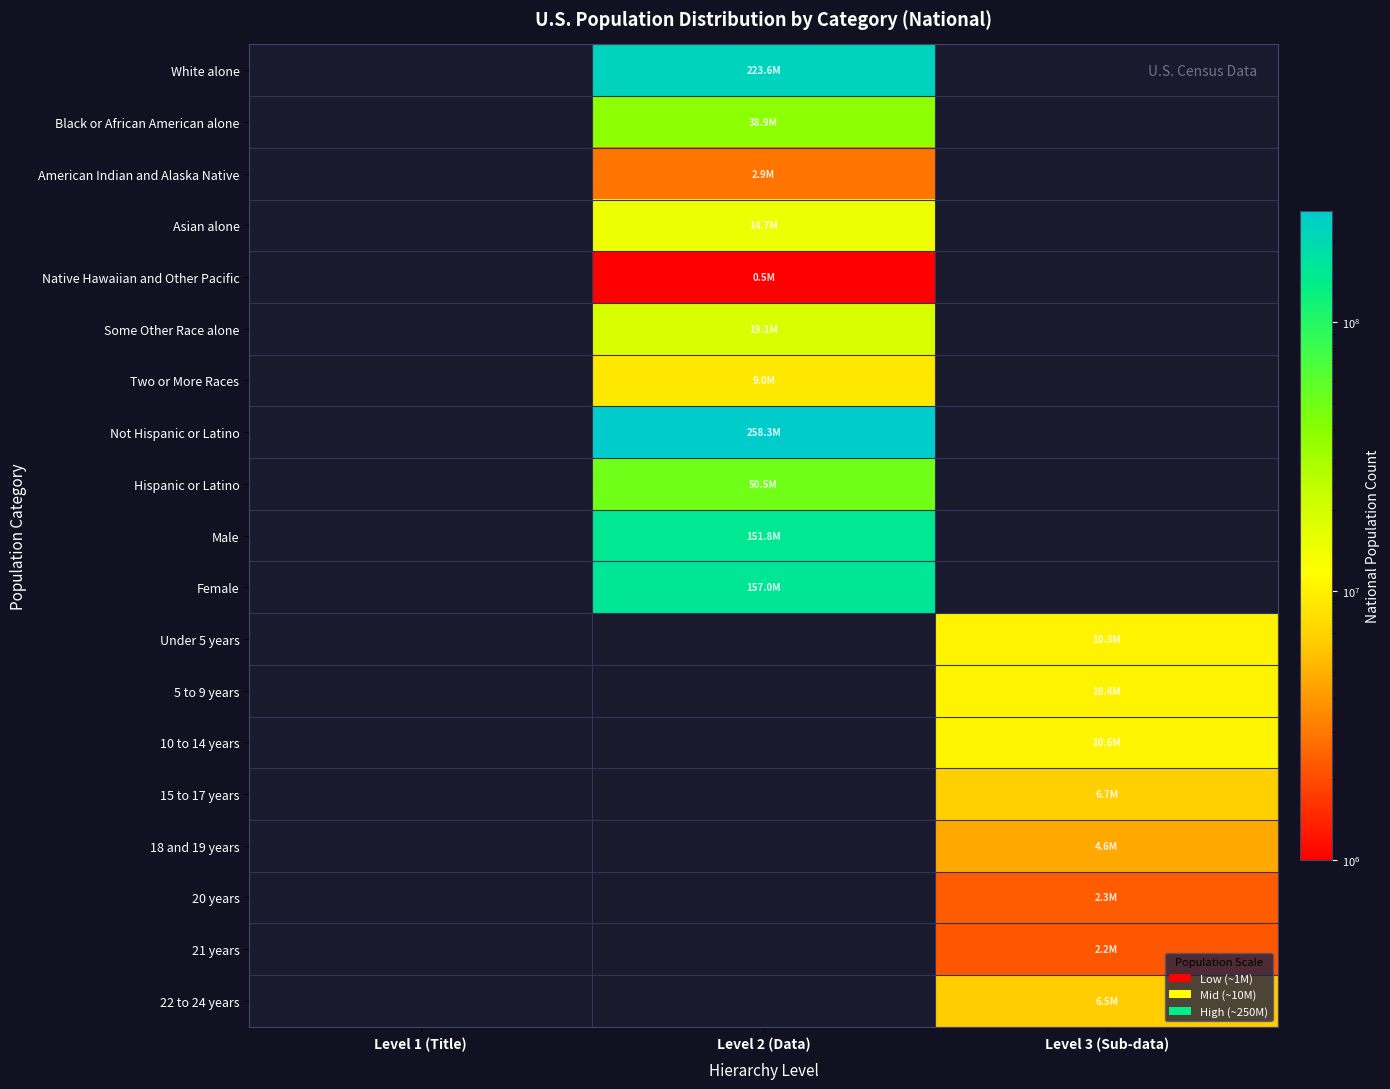

Is it true that Asian alone equals 14674252.0 at Level 2 (Data)?

True